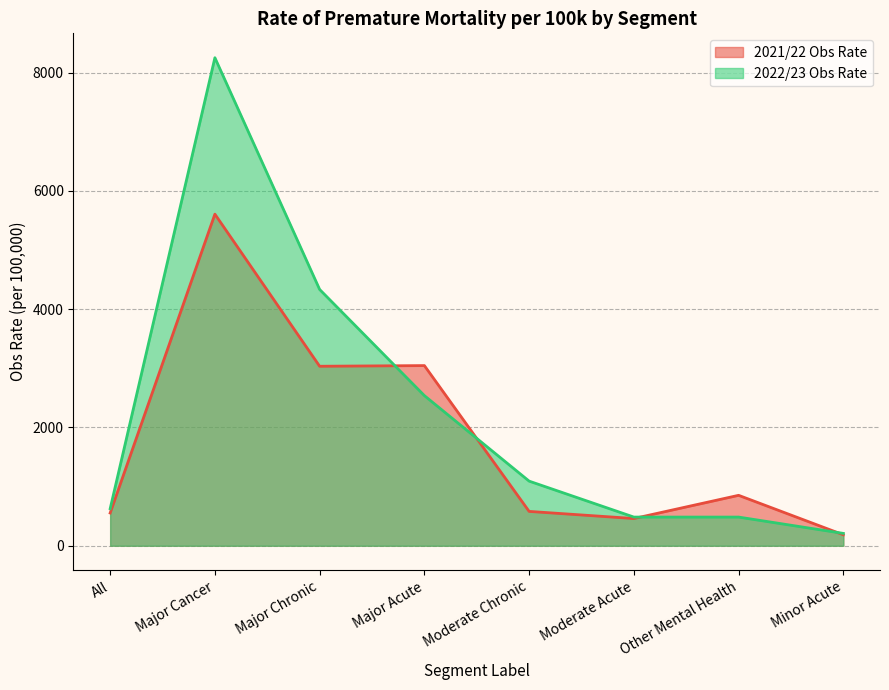

Where do 2022/23 Obs Rate and 2021/22 Obs Rate first cross each other?

Major Chronic and Major Acute